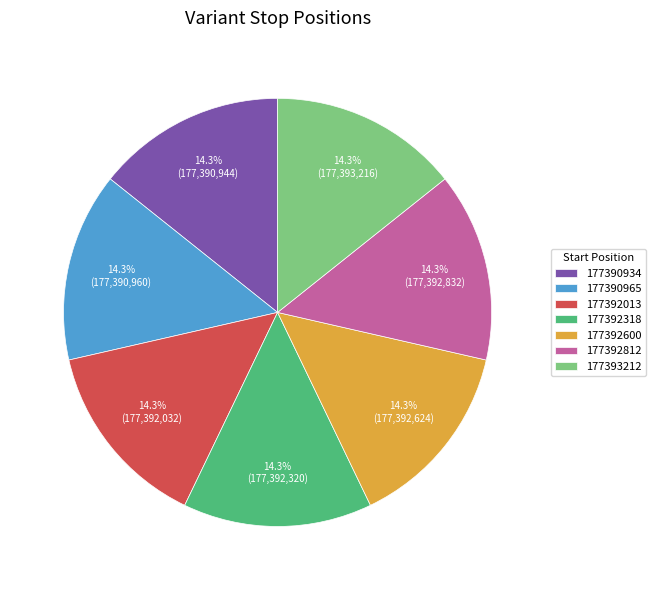

Approximately how many times larger is the value at 177392812 compared to 177392318?

1.0